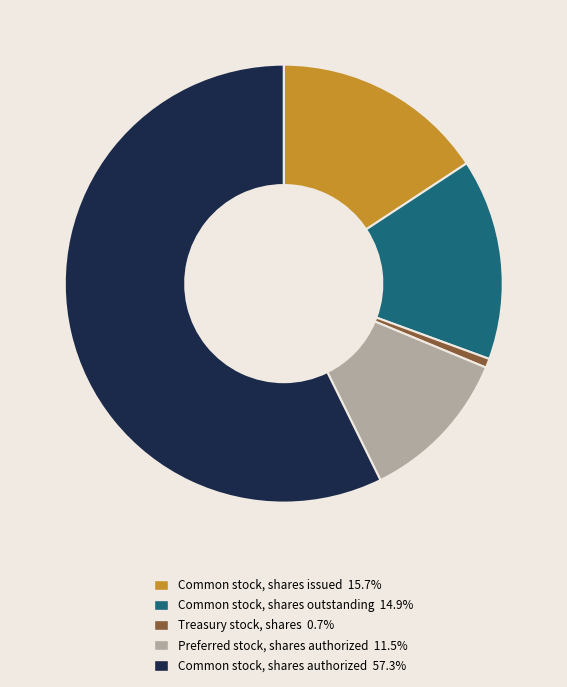

Is it true that Common stock, shares issued is 16% of the pie?

True